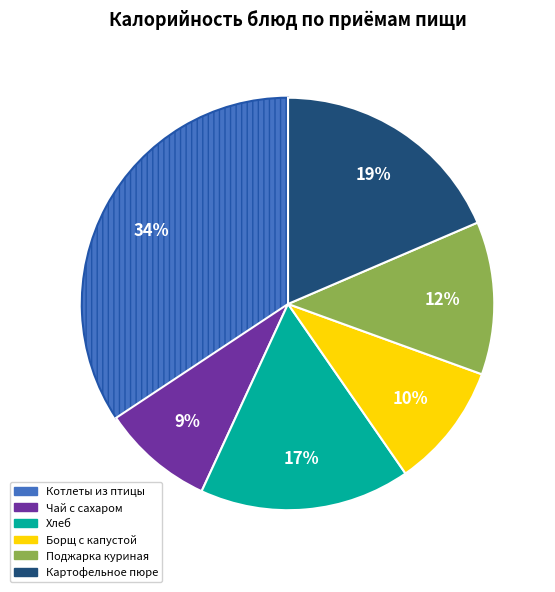

Is there a majority slice in this chart?

No